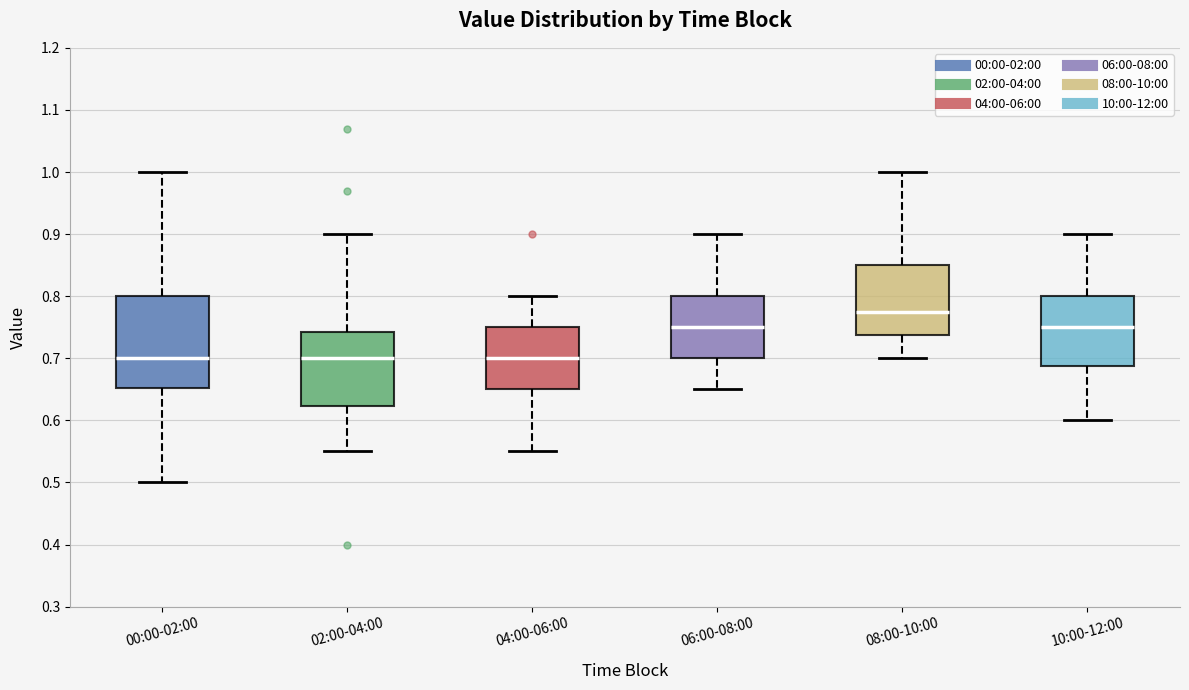

Which box is the tallest, from its lower edge to its upper edge?

00:00-02:00